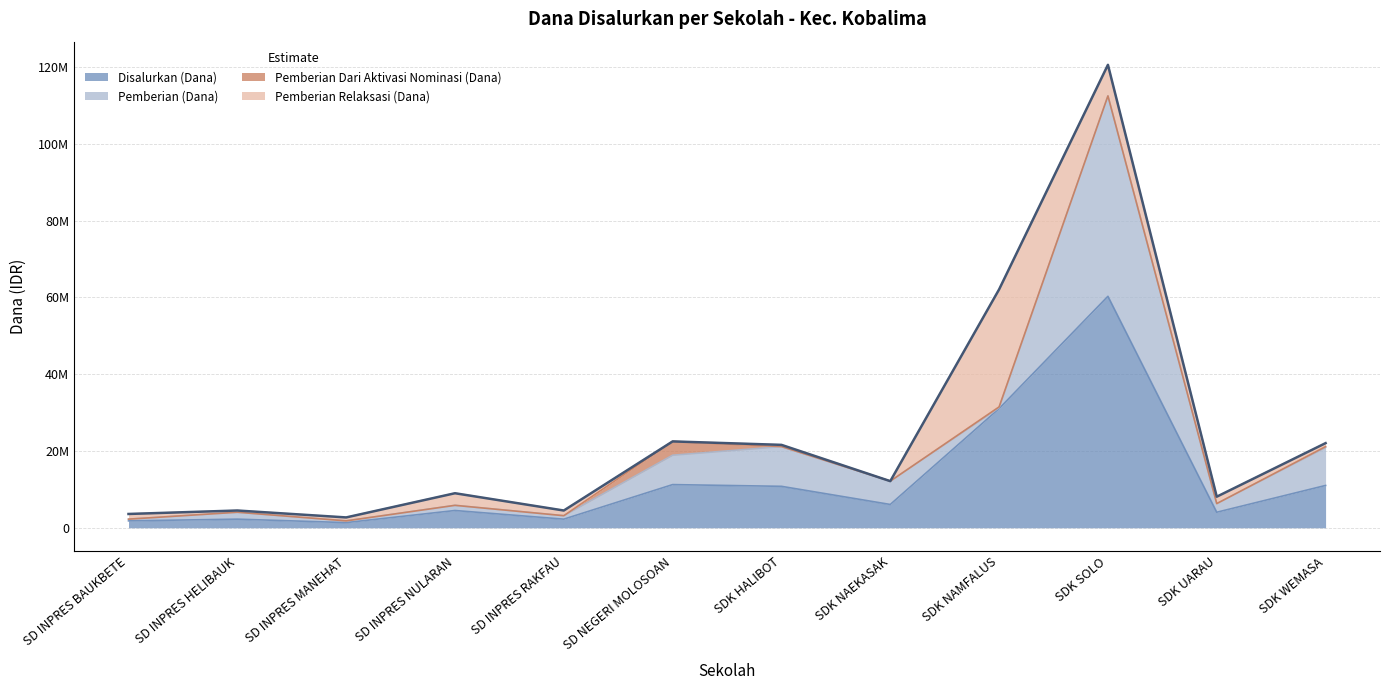

How many series are shown in this chart?

4